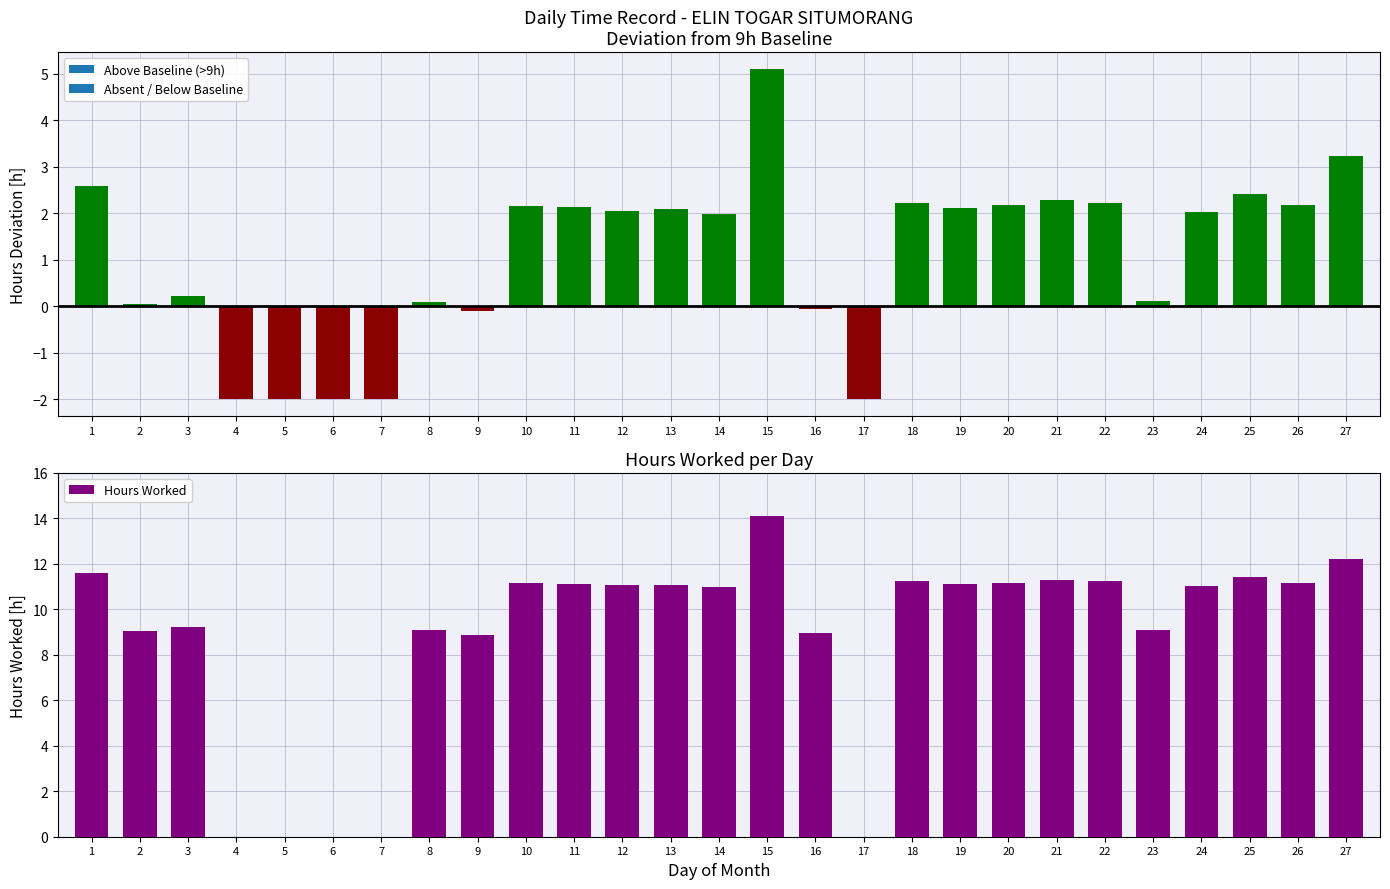

List the labels in order of value, smallest first.

4, 5, 6, 7, 17, 9, 16, 2, 8, 23, 3, 14, 24, 12, 13, 19, 11, 10, 20, 26, 18, 22, 21, 25, 1, 27, 15